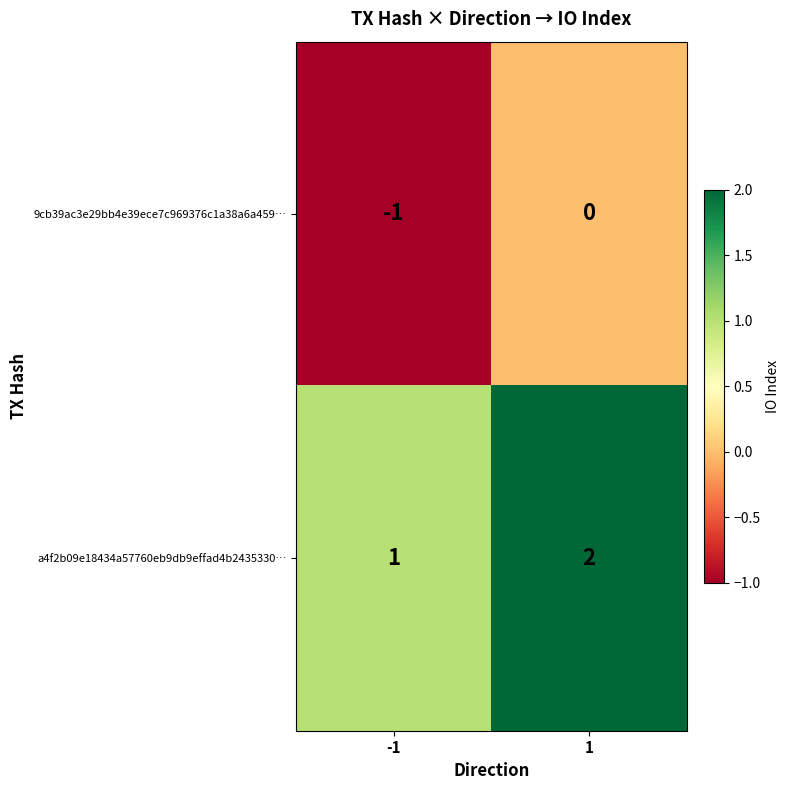

Reading left to right, list all the values displayed in this chart.

9cb39ac3e29bb4e39ece7c969376c1a38a6a459…: -1	0
a4f2b09e18434a57760eb9db9effad4b2435330…: 1	2